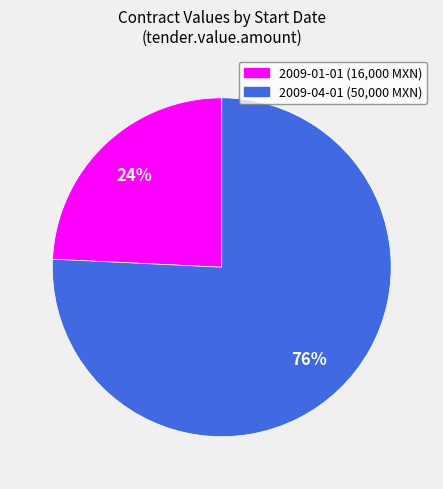

Which has a higher value, 2009-01-01 or 2009-04-01?

2009-04-01